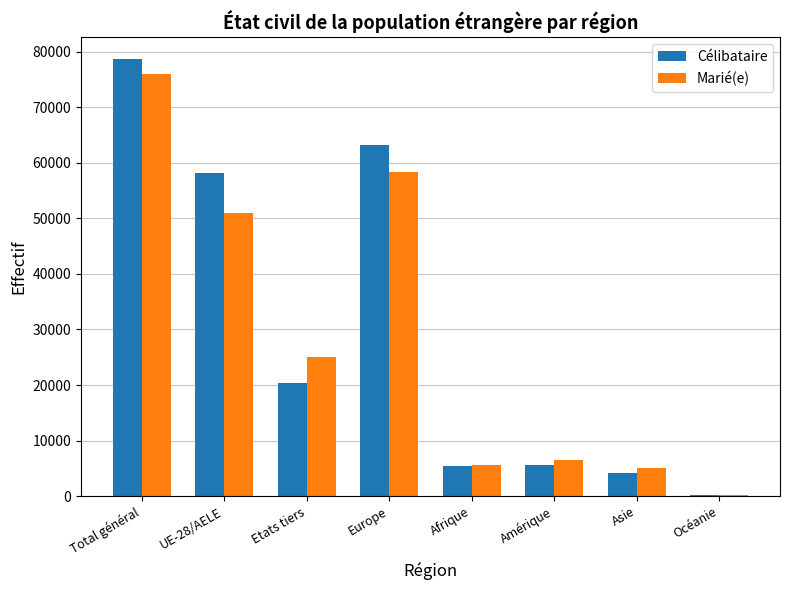

At which label does Marié(e) reach its peak?

Total général